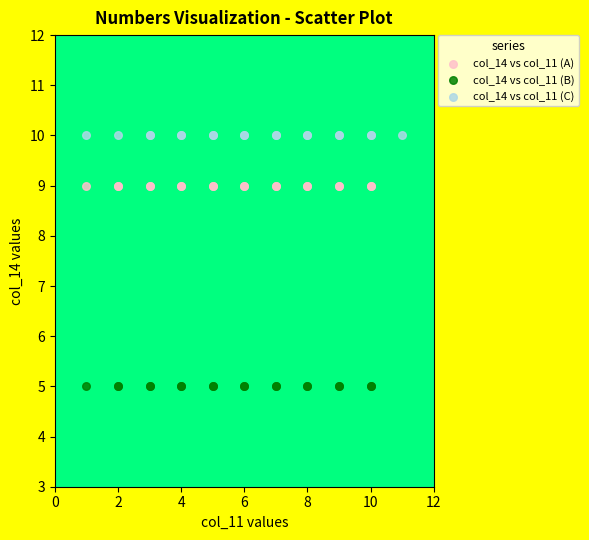

Which series reaches the maximum Y coordinate?

col_14 vs col_11 (C)